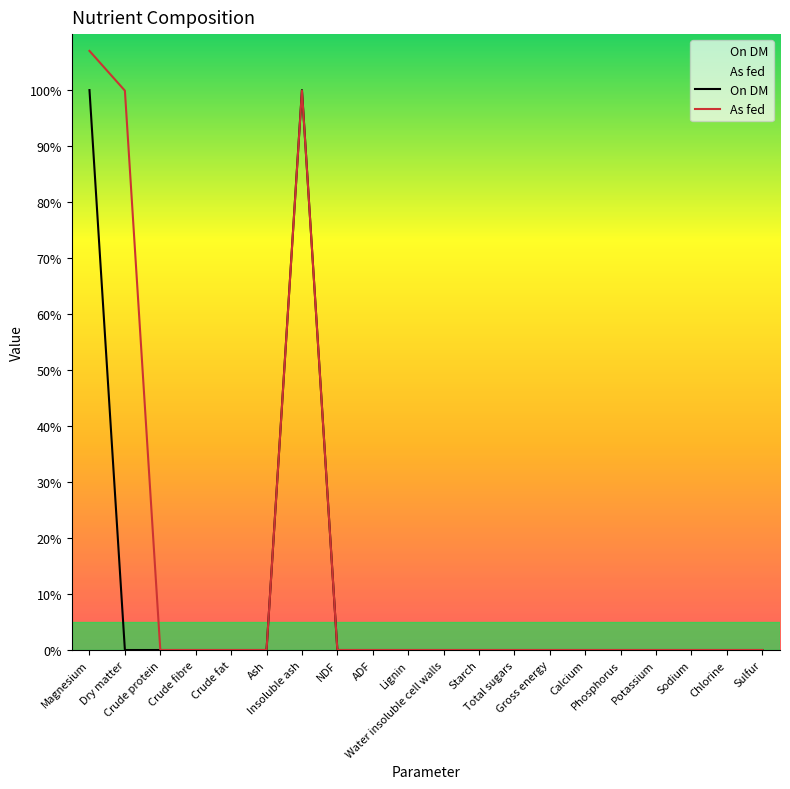

At how many categories does at least one series exceed 100?

1